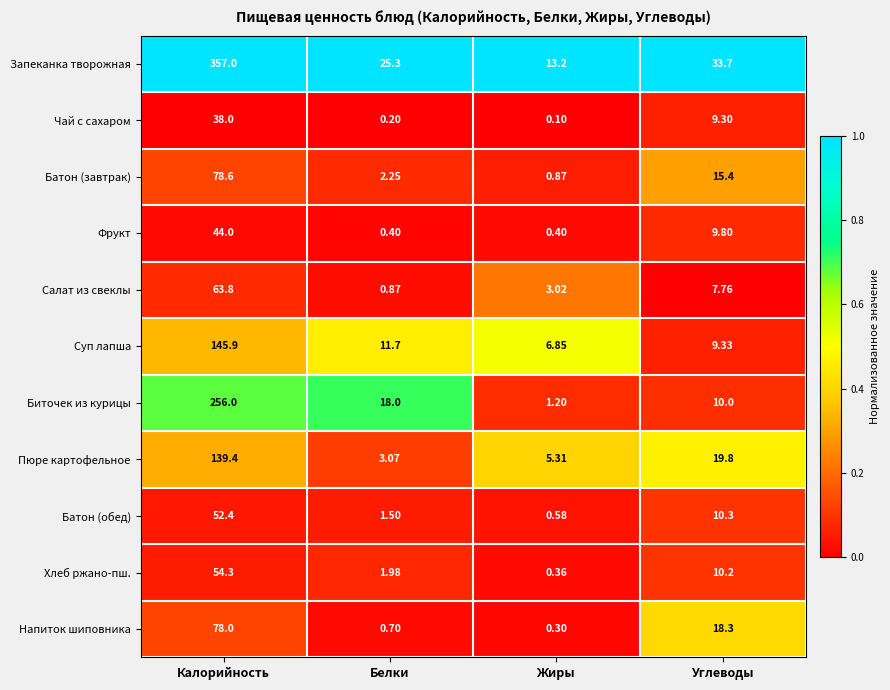

Count the number of categories in the chart.

4